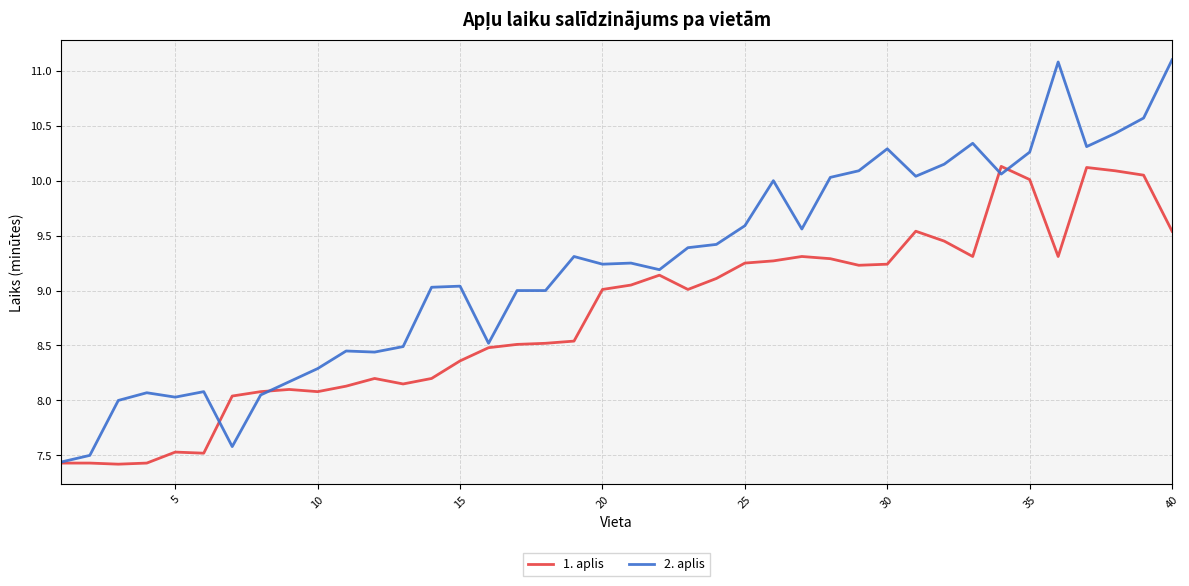

What are all the series names shown in the legend?

1. aplis, 2. aplis